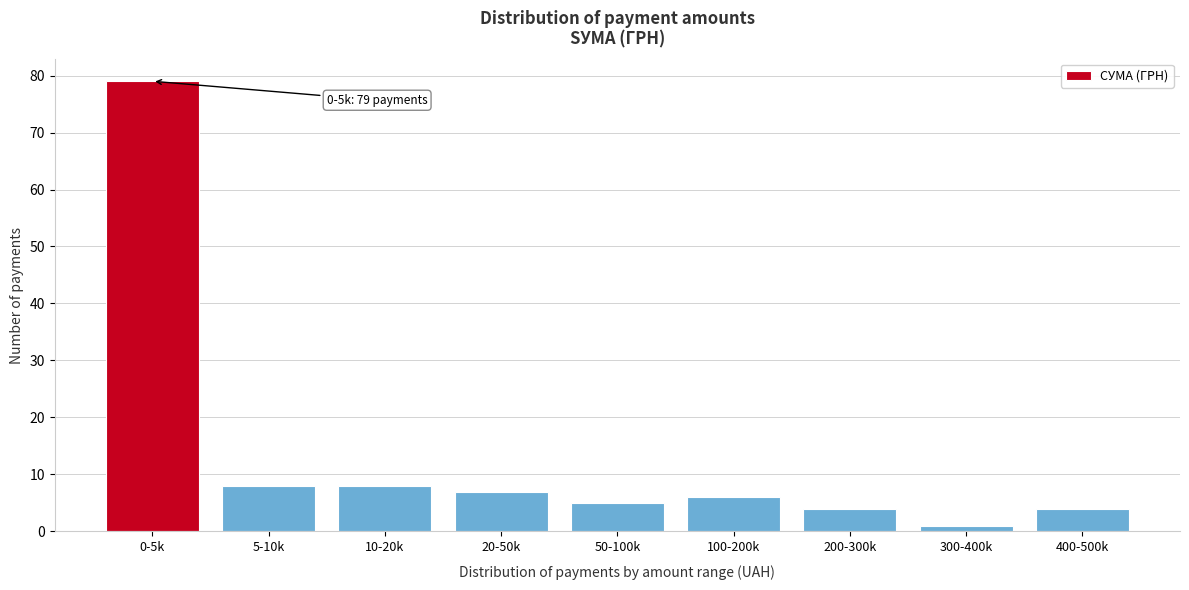

Reading left to right, what are all the values shown in this chart?

79	8	8	7	5	6	4	1	4